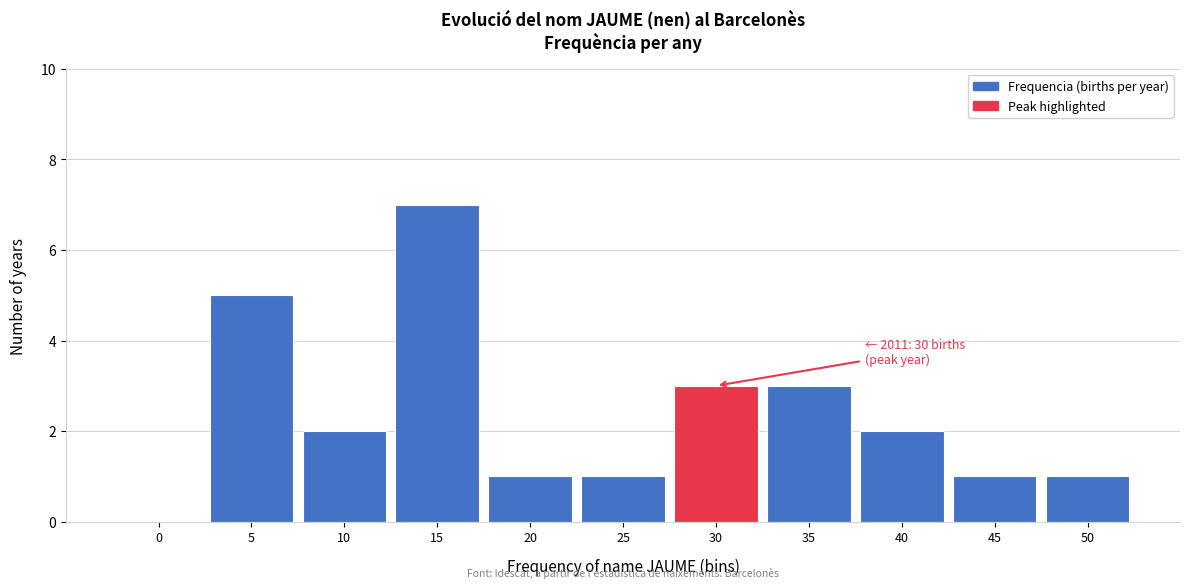

Reading left to right, extract all data points from this chart.

0=0	5=5	10=2	15=7	20=1	25=1	30=3	35=3	40=2	45=1	50=1